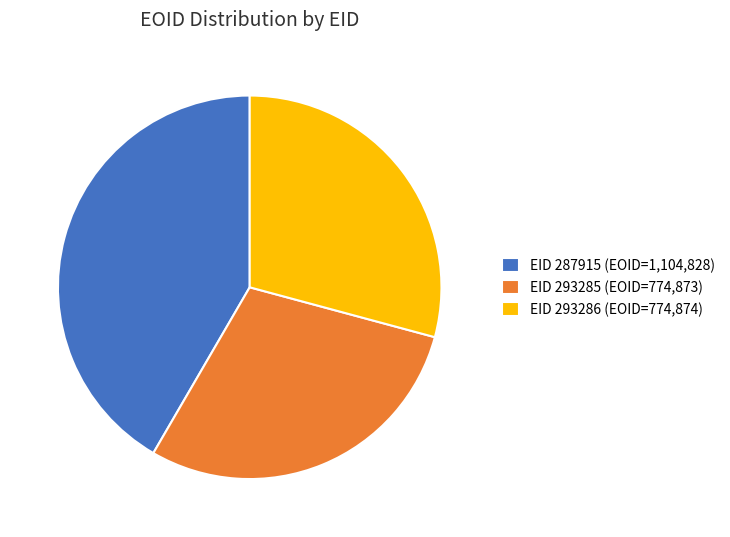

True or false: EID 293285 (EOID=774,873) accounts for 29% of the total.

True